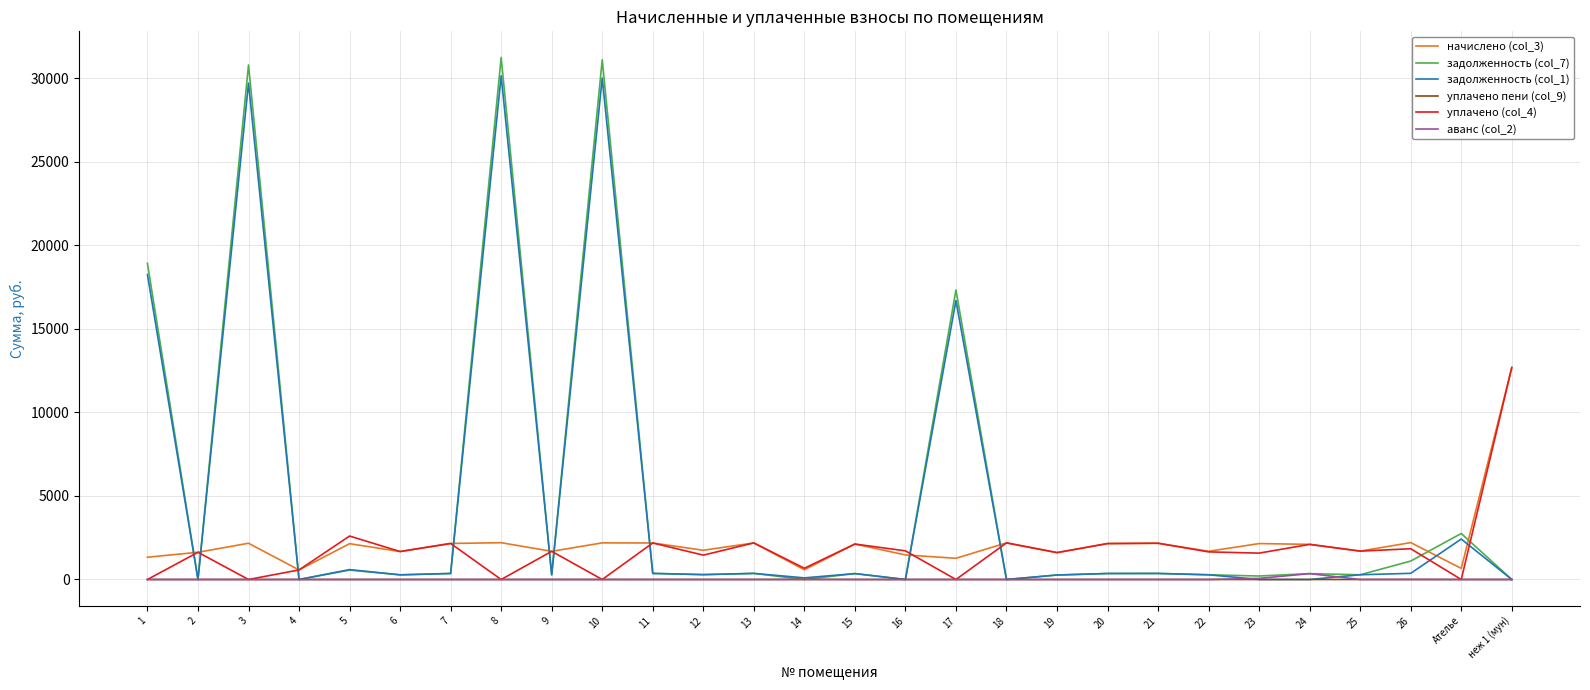

Is it true that задолженность (col_1) equals 11035.0 at 18?

False